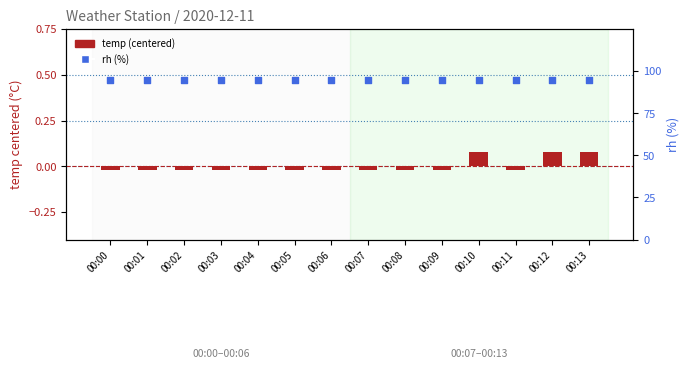

What is the total value across all series at 00:11?

95.0